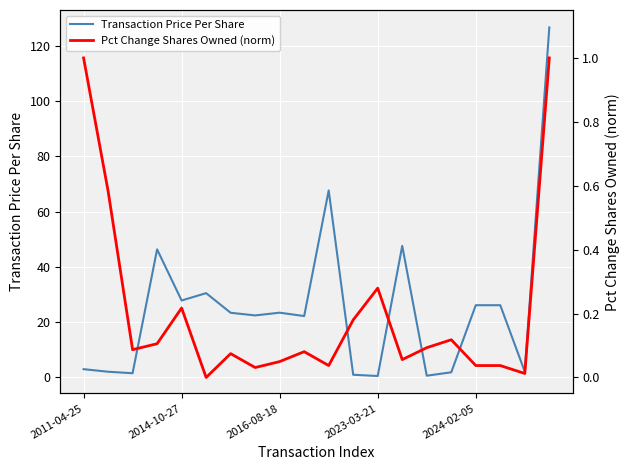

Where is Pct Change Shares Owned (norm) nearest to the value 0?

5